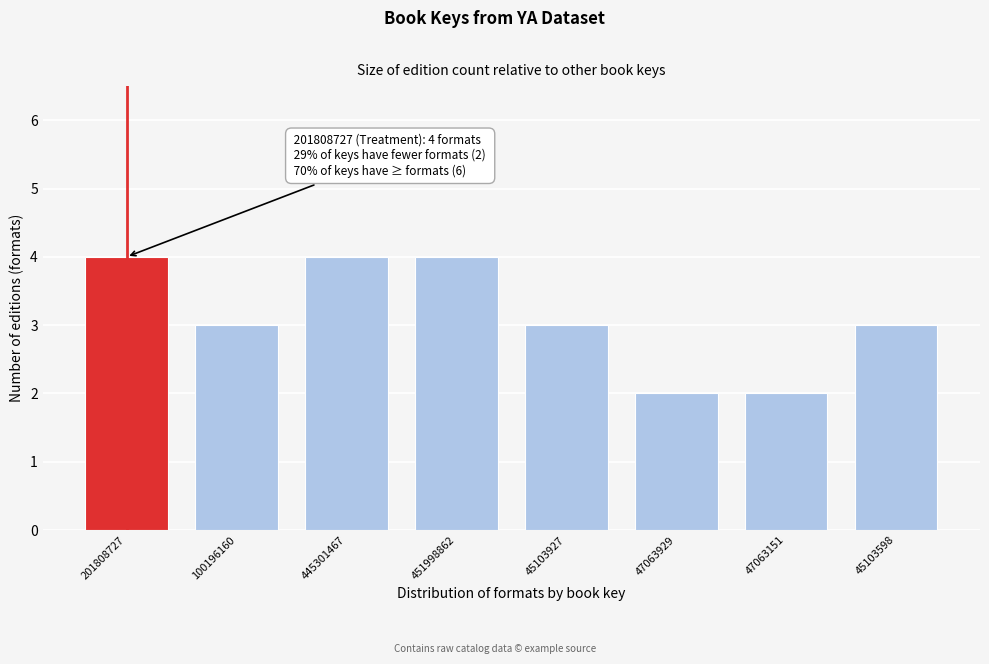

Reading left to right, extract all data points from this chart.

201808727=4	100196160=3	445301467=4	451998862=4	45103927=3	47063929=2	47063151=2	45103598=3